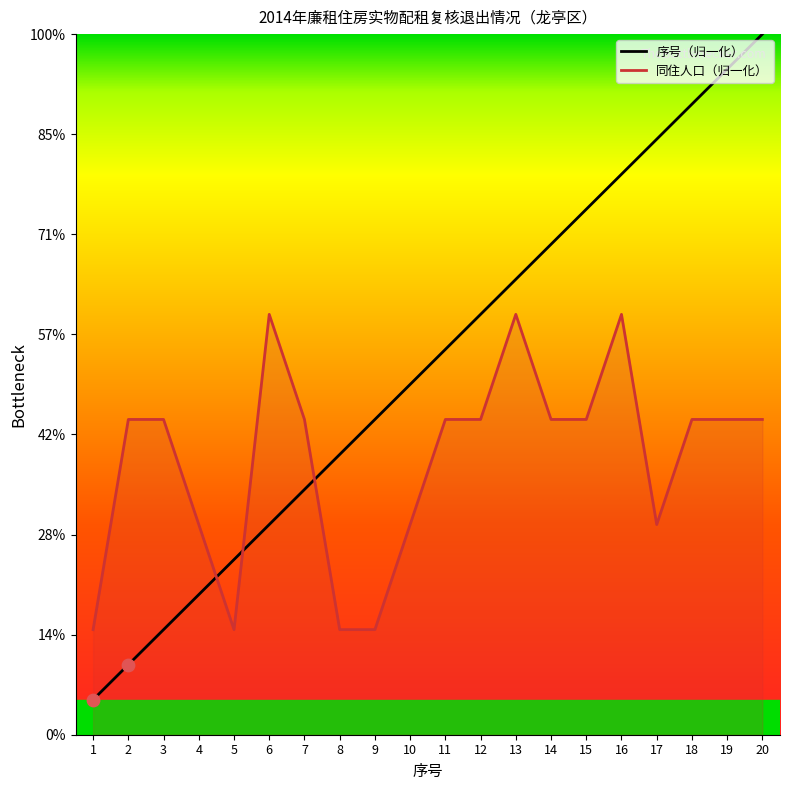

Which series contains the lowest Y value?

序号